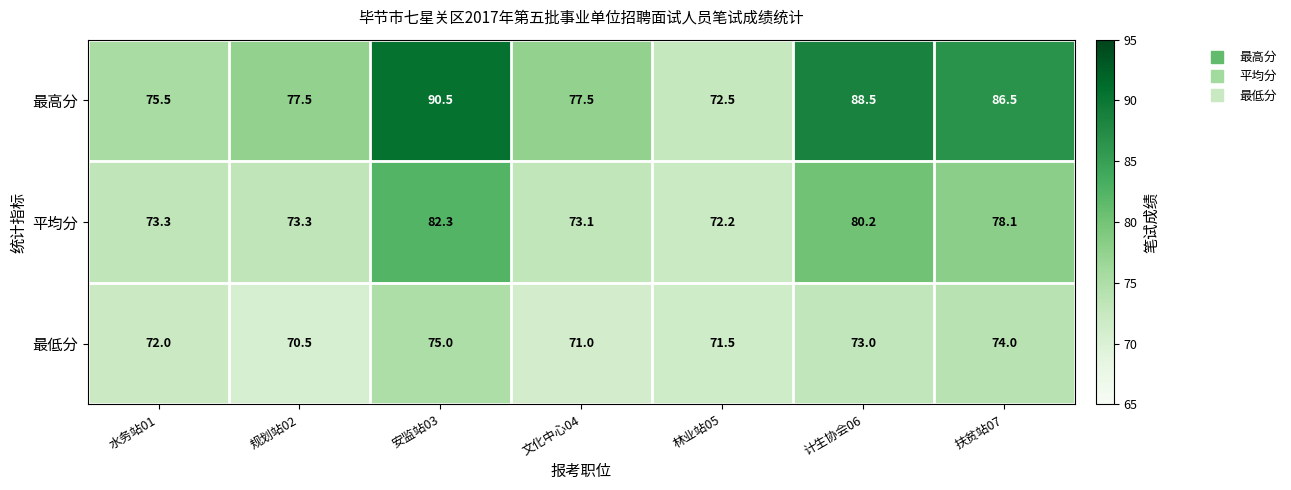

Rank the series by their average value, from highest to lowest.

最高分, 平均分, 最低分